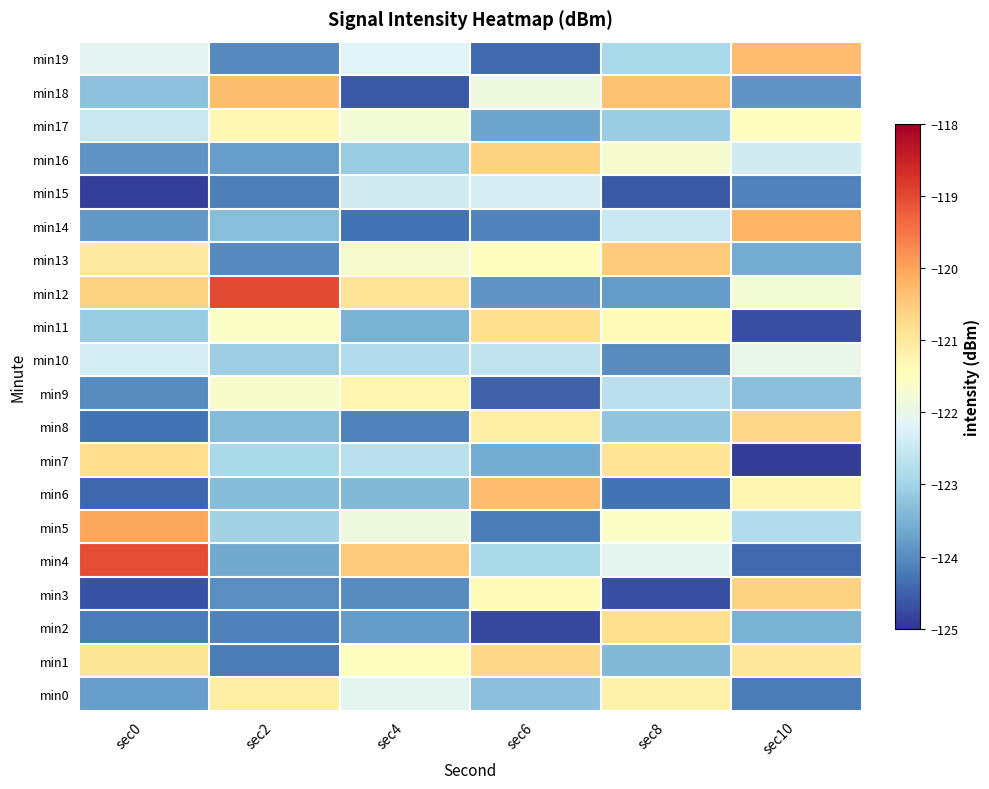

Reading right to left, list all the values displayed in this chart.

min0: sec10=-124.2	sec8=-121.2	sec6=-123.3	sec4=-122.1	sec2=-121.1	sec0=-123.8
min1: sec10=-121.0	sec8=-123.4	sec6=-120.7	sec4=-121.5	sec2=-124.2	sec0=-120.9
min2: sec10=-123.5	sec8=-120.8	sec6=-124.8	sec4=-123.8	sec2=-124.1	sec0=-124.2
min3: sec10=-120.6	sec8=-124.7	sec6=-121.4	sec4=-124.0	sec2=-124.0	sec0=-124.7
min4: sec10=-124.4	sec8=-122.1	sec6=-122.9	sec4=-120.5	sec2=-123.6	sec0=-119.1
min5: sec10=-122.8	sec8=-121.6	sec6=-124.2	sec4=-121.9	sec2=-123.0	sec0=-120.0
min6: sec10=-121.3	sec8=-124.3	sec6=-120.3	sec4=-123.4	sec2=-123.4	sec0=-124.4
min7: sec10=-124.9	sec8=-120.9	sec6=-123.6	sec4=-122.7	sec2=-122.9	sec0=-120.8
min8: sec10=-120.7	sec8=-123.2	sec6=-121.1	sec4=-124.1	sec2=-123.4	sec0=-124.3
min9: sec10=-123.3	sec8=-122.7	sec6=-124.5	sec4=-121.3	sec2=-121.6	sec0=-124.0
min10: sec10=-122.0	sec8=-124.0	sec6=-122.6	sec4=-122.8	sec2=-123.1	sec0=-122.3
min11: sec10=-124.7	sec8=-121.4	sec6=-120.8	sec4=-123.5	sec2=-121.6	sec0=-123.1
min12: sec10=-121.8	sec8=-123.8	sec6=-123.9	sec4=-120.9	sec2=-119.0	sec0=-120.6
min13: sec10=-123.6	sec8=-120.5	sec6=-121.5	sec4=-121.7	sec2=-124.0	sec0=-121.0
min14: sec10=-120.2	sec8=-122.5	sec6=-124.1	sec4=-124.3	sec2=-123.3	sec0=-123.8
min15: sec10=-124.1	sec8=-124.6	sec6=-122.3	sec4=-122.4	sec2=-124.2	sec0=-124.9
min16: sec10=-122.4	sec8=-121.7	sec6=-120.6	sec4=-123.1	sec2=-123.8	sec0=-123.9
min17: sec10=-121.5	sec8=-123.1	sec6=-123.7	sec4=-121.8	sec2=-121.3	sec0=-122.5
min18: sec10=-123.9	sec8=-120.4	sec6=-121.9	sec4=-124.6	sec2=-120.3	sec0=-123.3
min19: sec10=-120.3	sec8=-122.9	sec6=-124.4	sec4=-122.2	sec2=-124.0	sec0=-122.1